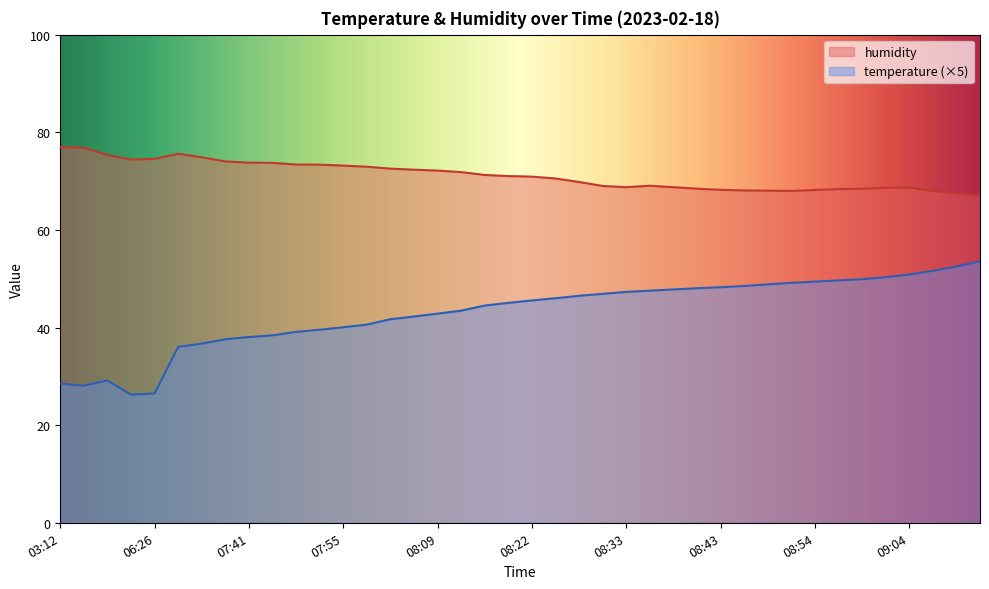

Reading left to right, transcribe all the data shown in this chart.

temperature: 28.5	28.1	29.1	26.2	26.5	36.0	36.7	37.6	38.1	38.4	39.1	39.5	40.0	40.6	41.7	42.2	42.9	43.4	44.5	45.0	45.5	46.0	46.5	46.9	47.3	47.5	47.8	48.0	48.2	48.5	48.8	49.1	49.4	49.6	49.9	50.3	50.9	51.6	52.5	53.6
humidity: 76.9	76.8	75.3	74.4	74.5	75.6	74.9	74.0	73.8	73.7	73.4	73.4	73.2	72.9	72.5	72.3	72.2	71.8	71.2	71.0	70.9	70.5	69.8	69.0	68.8	69.0	68.8	68.4	68.2	68.1	68.0	68.0	68.2	68.4	68.4	68.6	68.7	68.0	67.5	67.0